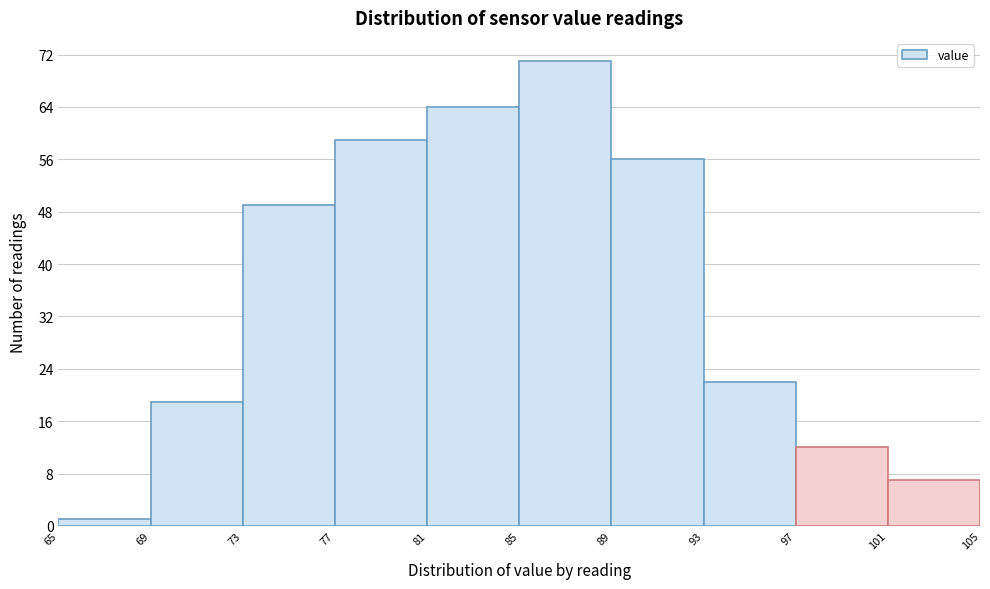

Reading left to right, list every bar in this chart as the range it spans on the x-axis followed by its height. The values are not printed on the chart, so give them approximately, as read against the axis.

65 to 69: 1
69 to 73: 19
73 to 77: 49
77 to 81: 59
81 to 85: 64
85 to 89: 71
89 to 93: 56
93 to 97: 22
97 to 101: 12
101 to 105: 7